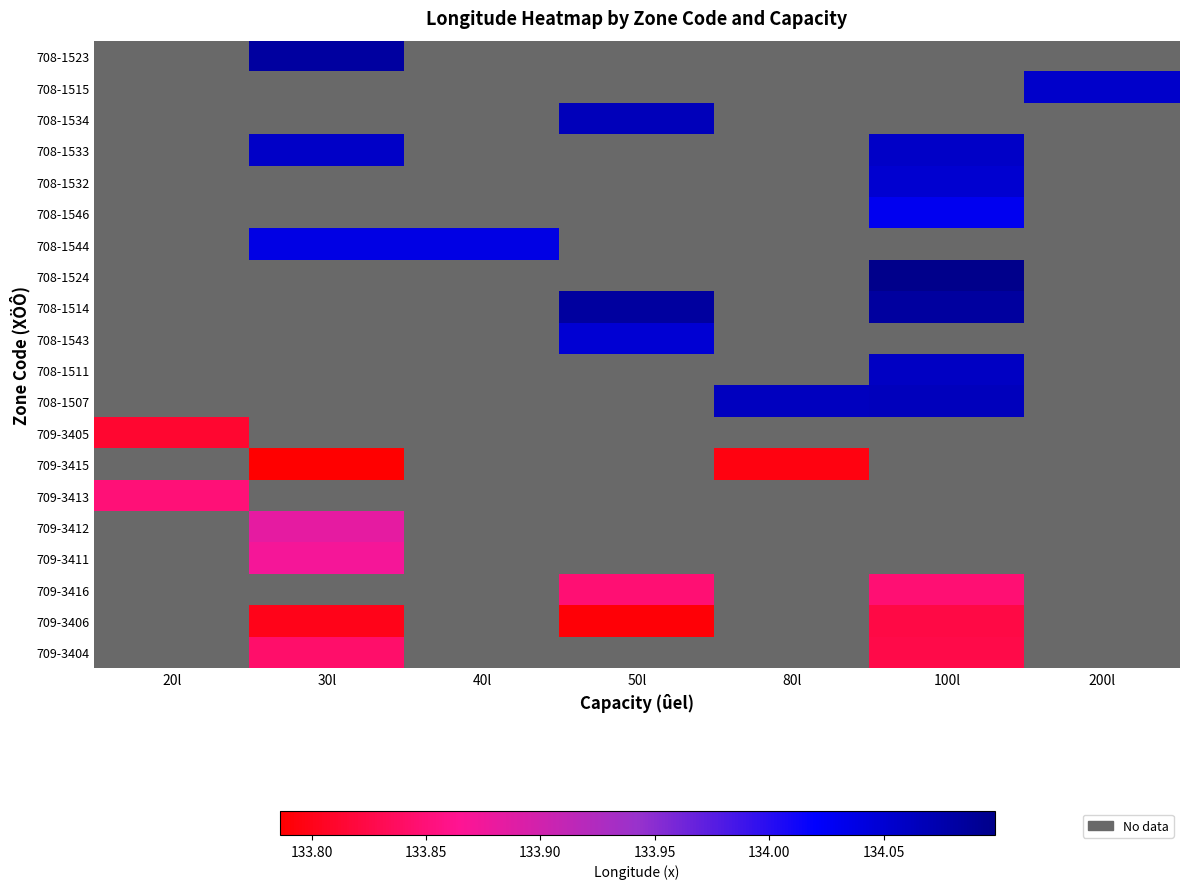

At which category does the chart reach its minimum across all series?

20l